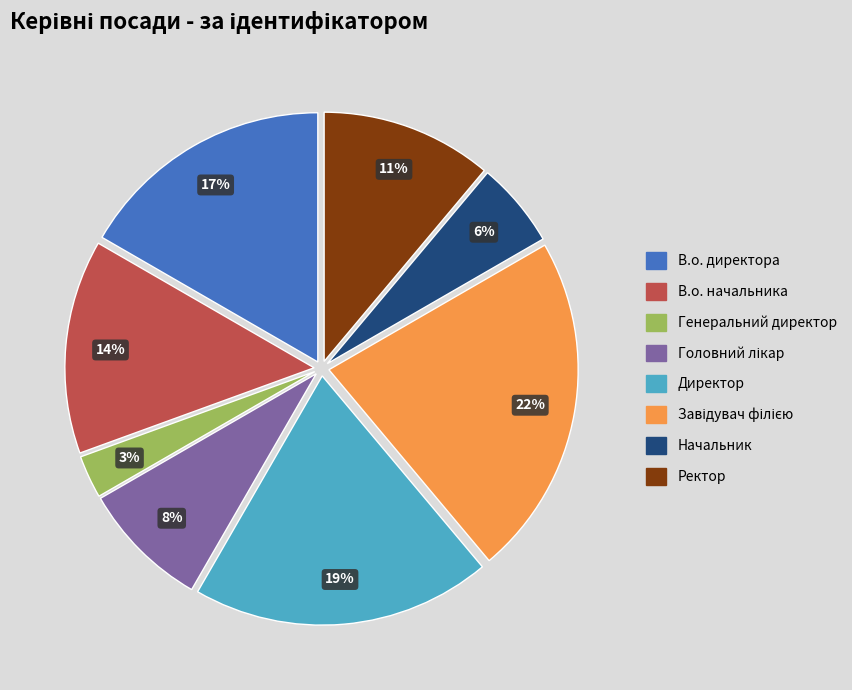

To the nearest percent, what is the difference between the Ректор and Генеральний директор slice percentages?

8%